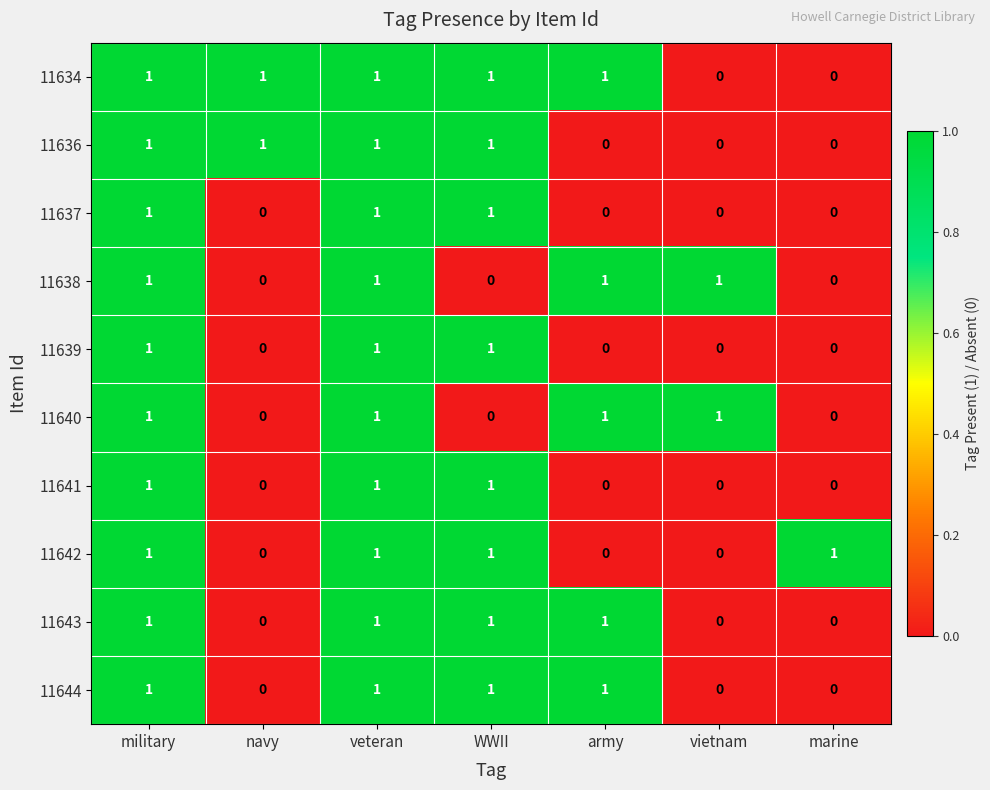

At how many categories does at least one series exceed 0?

7